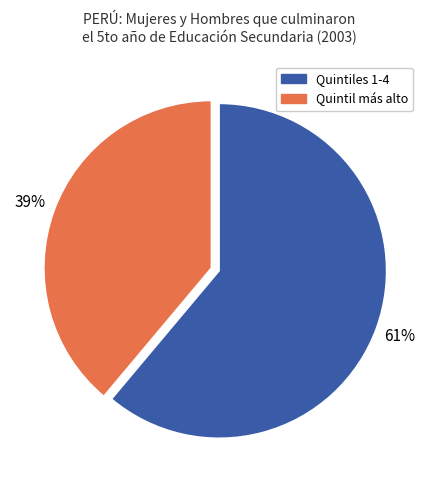

Is there a majority slice in this chart?

Yes